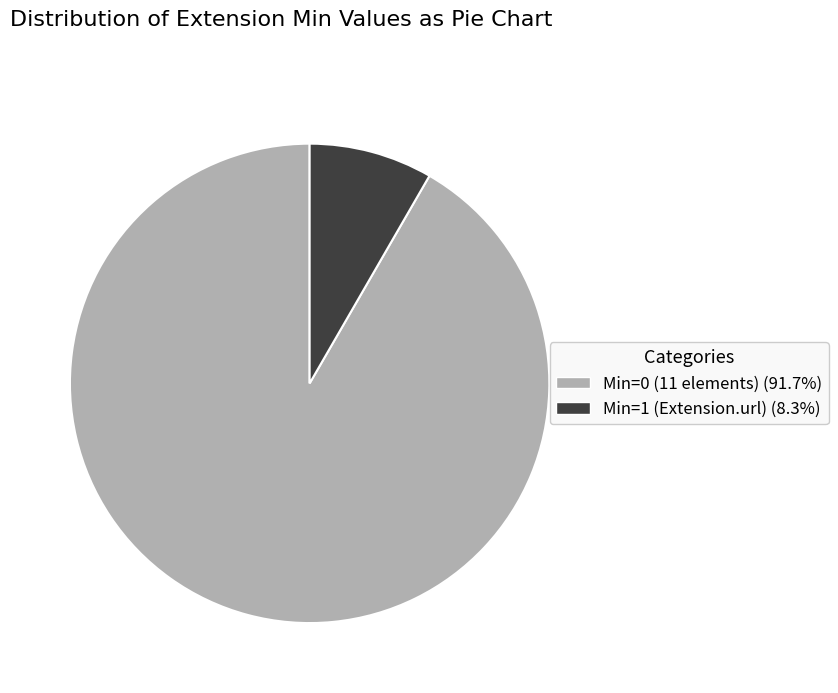

Does Min=0 (11 elements) (91.7%) account for over 50% of the chart?

Yes